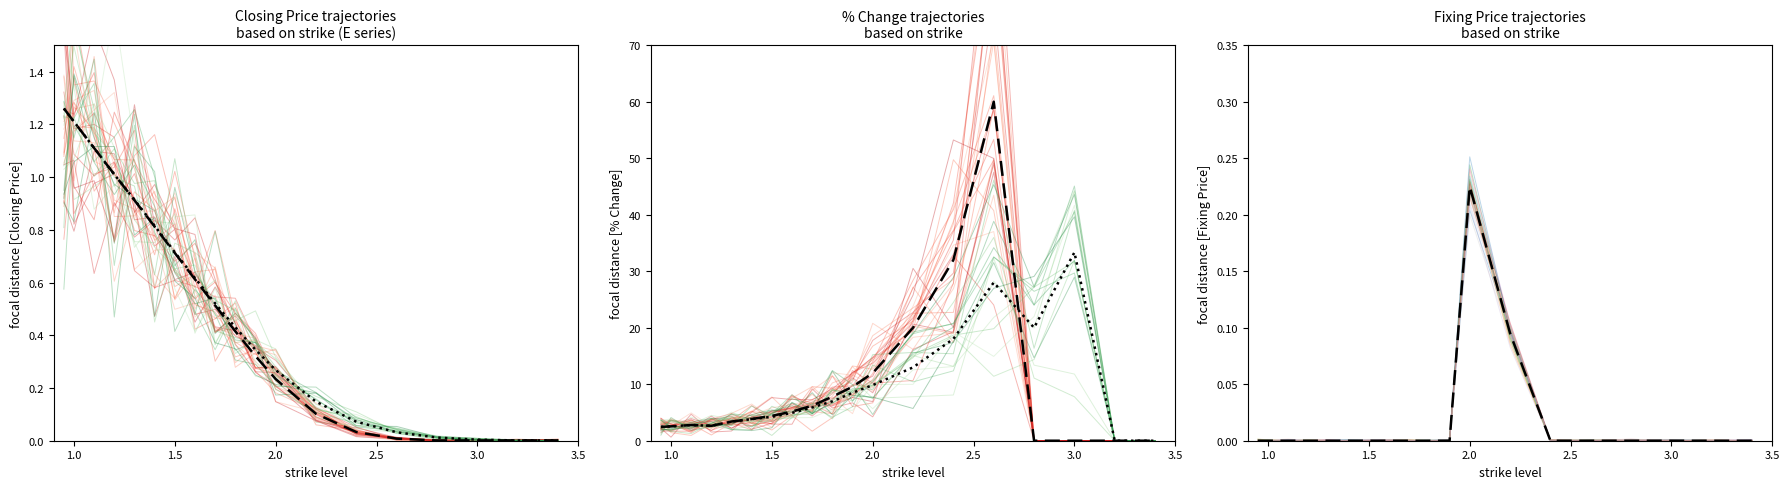

Does the chart display data point markers on the line(s)?

No